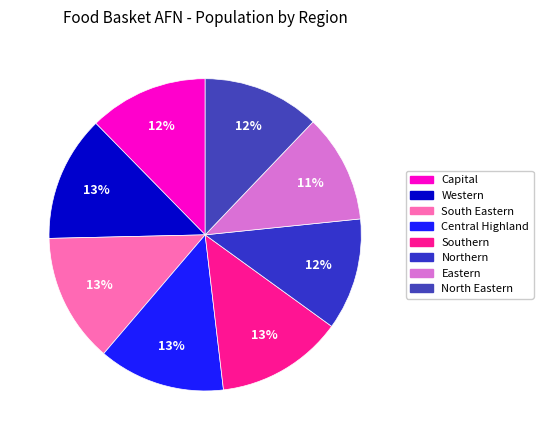

To the nearest percent, what is the combined percentage of Eastern and North Eastern?

23%